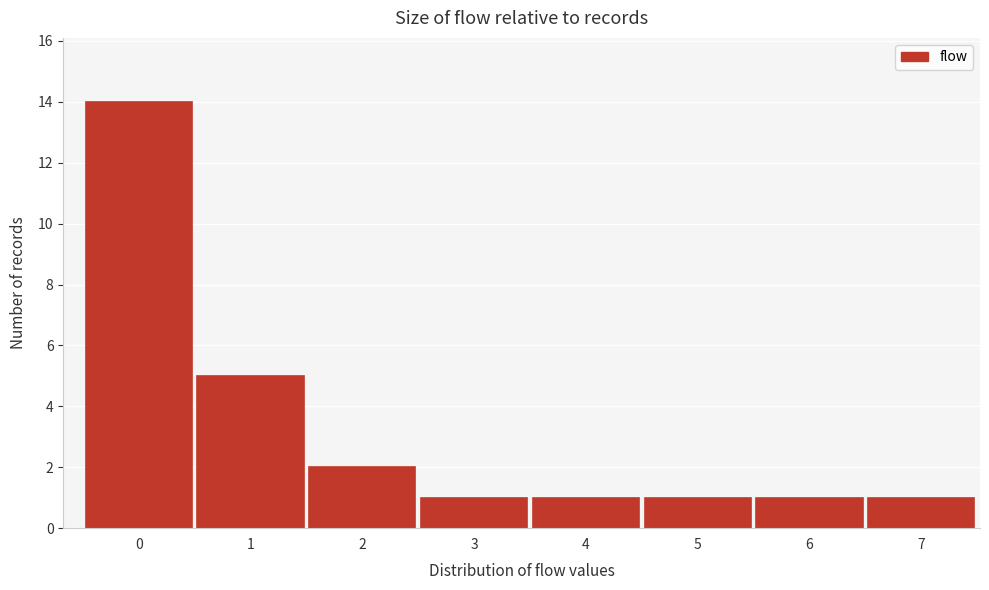

Reading left to right, list all the values displayed in this chart.

14	5	2	1	1	1	1	1